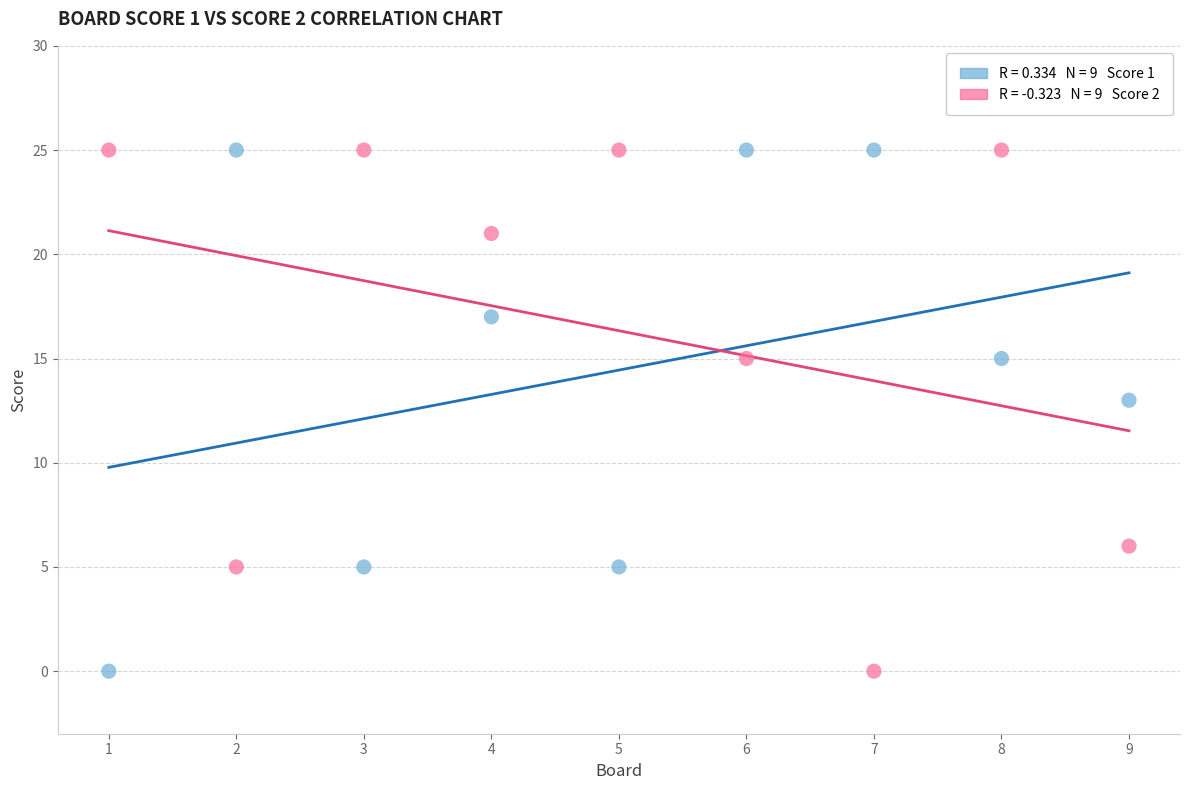

Across all series, what Y value is closest to 12?

13